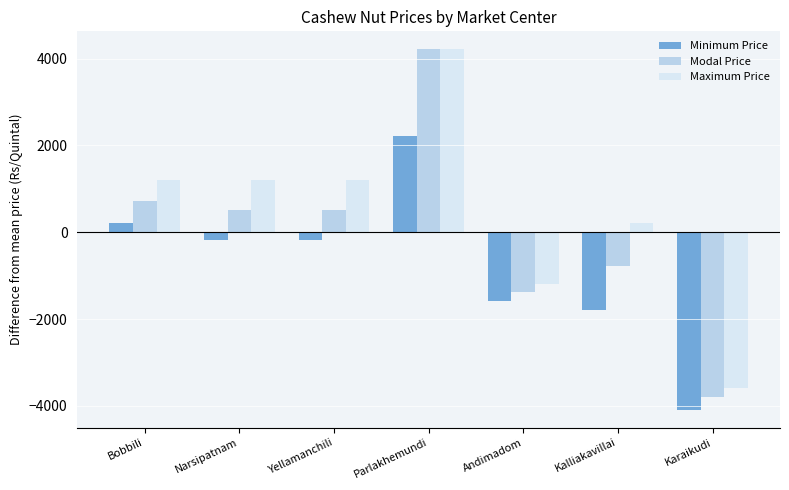

The Minimum Price series shows -4085.7 at Karaikudi. True or false?

True